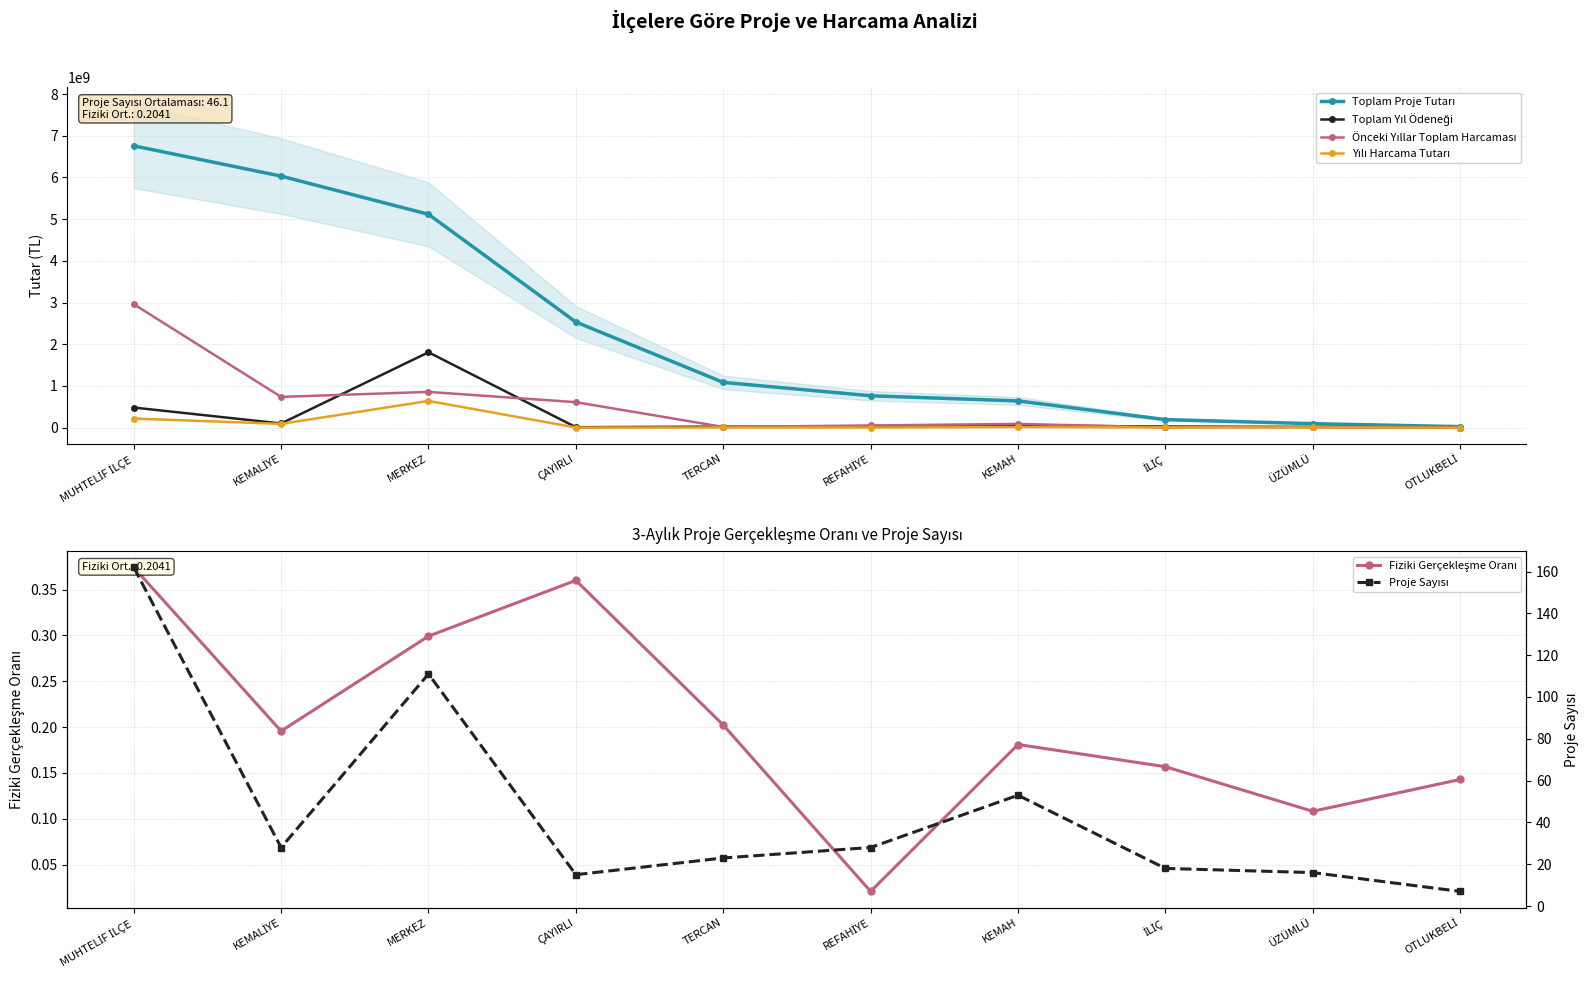

What is the spread (max minus min) of values at MERKEZ?

5116786611.9